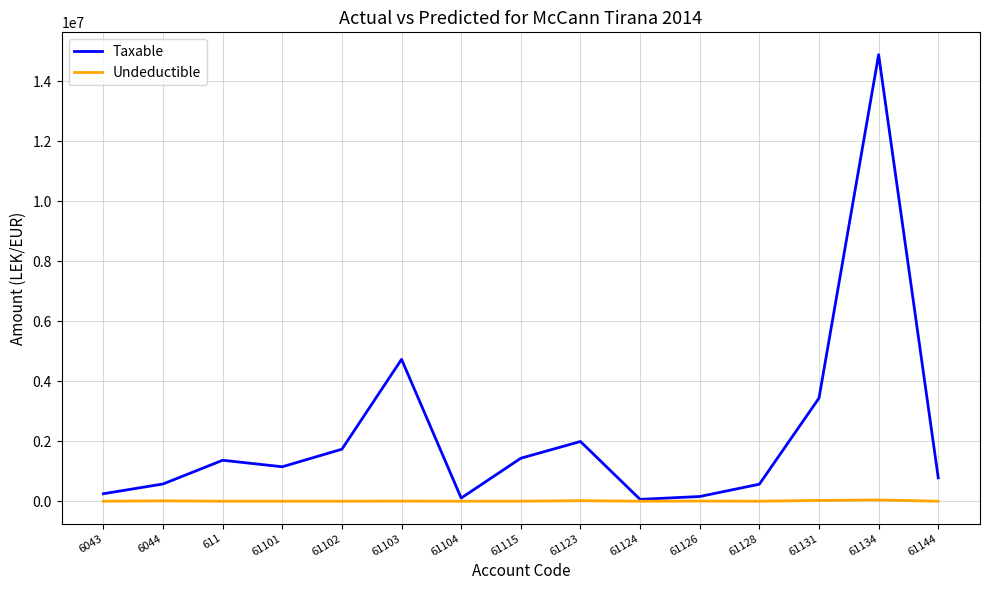

How many lines are shown in the chart?

2